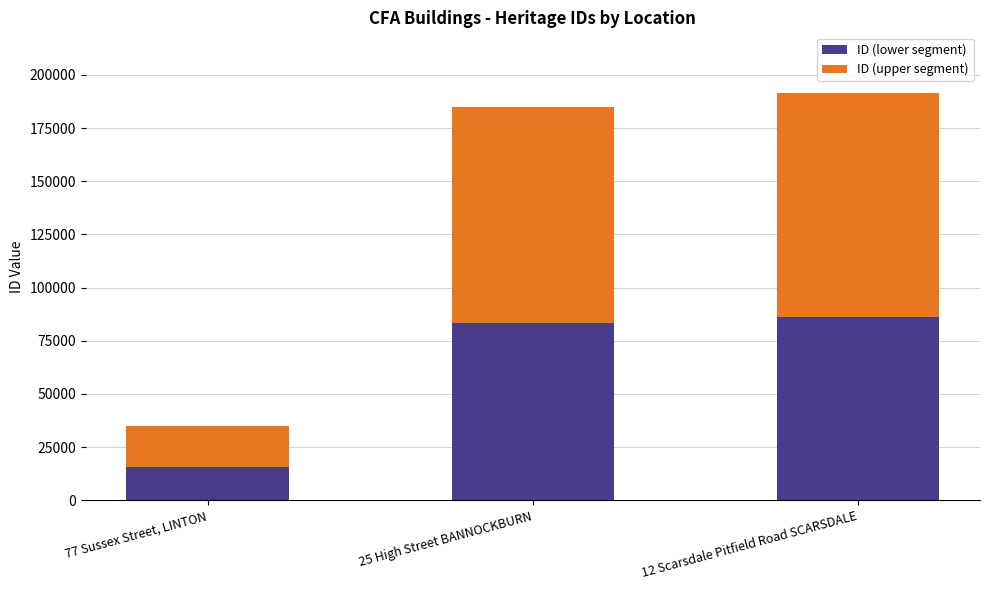

Are the bars horizontal?

No